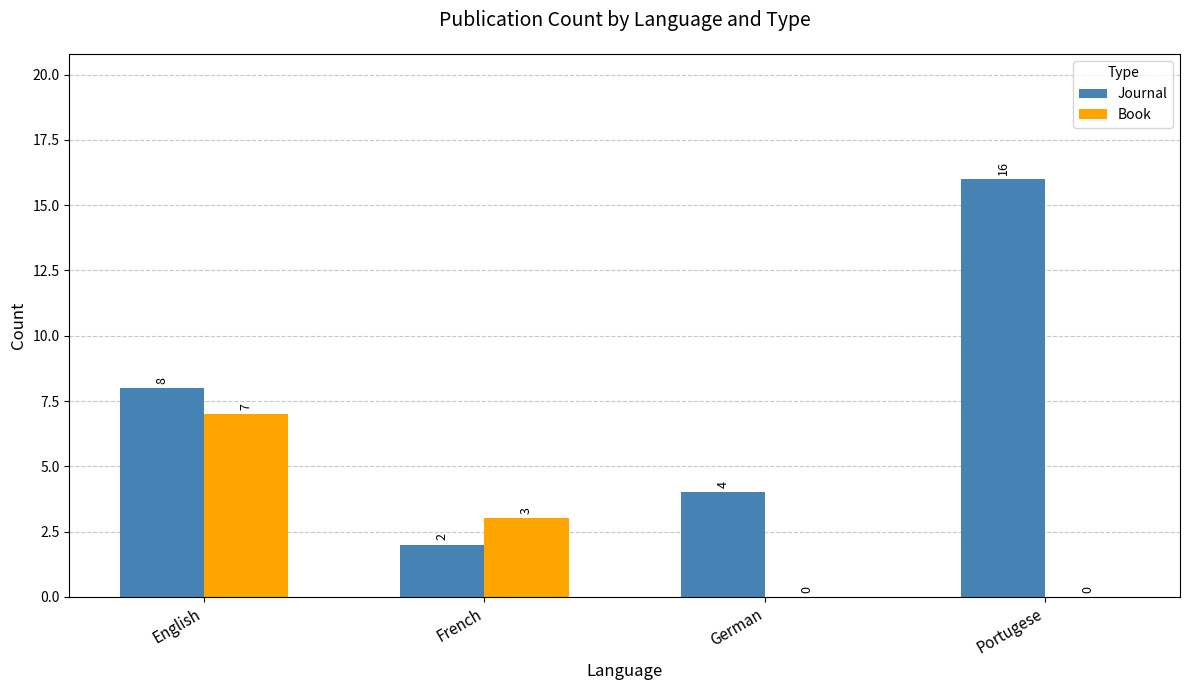

Is it true that Journal equals 9 at Portugese?

False